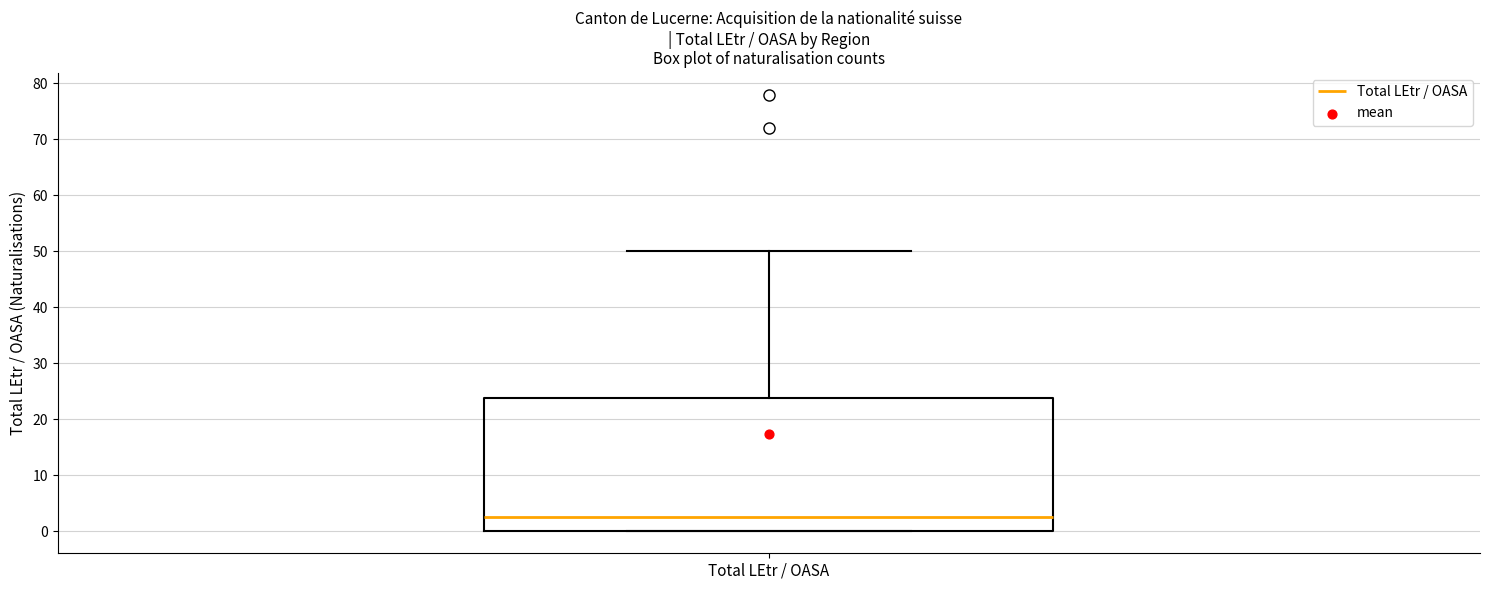

Read this box plot against the y-axis: the position of the median line, the range covered by the box, and the ends of both whiskers. The values are not printed on the chart, so give them approximately, as read against the axis.

median 3, box 0 to 24, whiskers 0 to 50